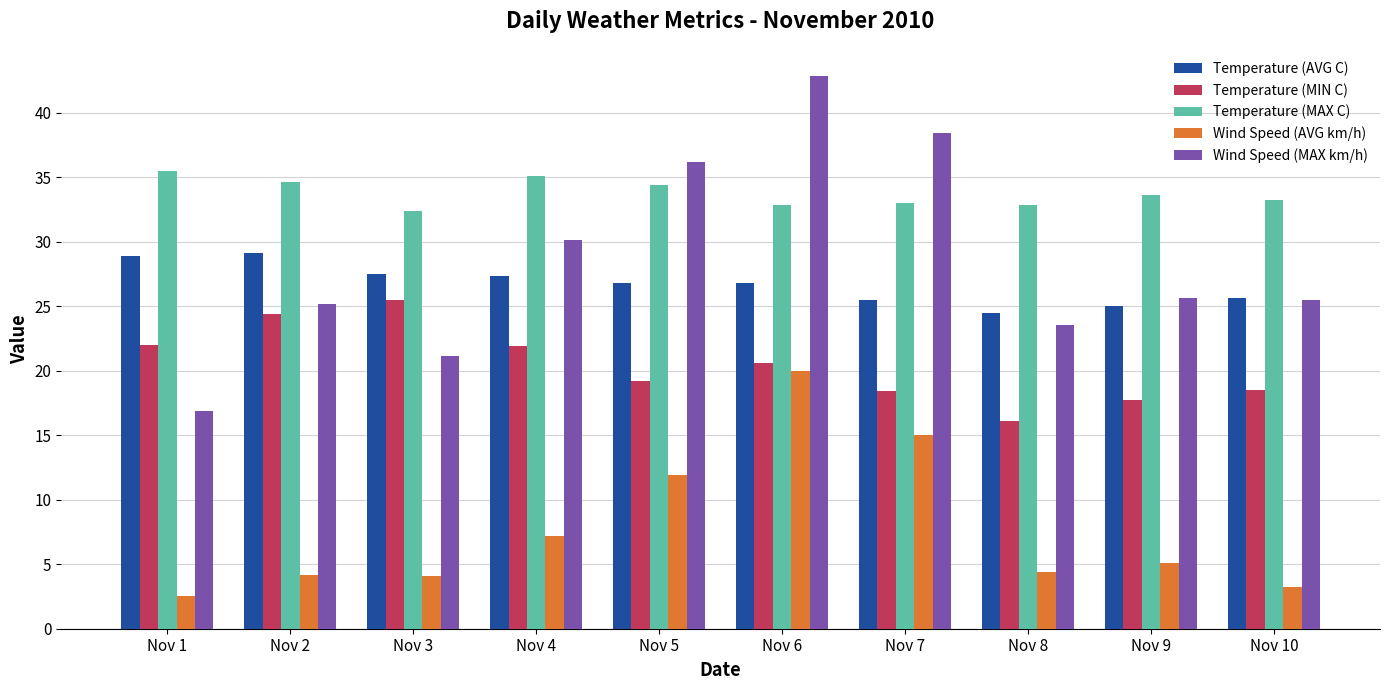

Rank the series by their maximum value, from highest to lowest.

Wind Speed (MAX km/h), Temperature (MAX C), Temperature (AVG C), Temperature (MIN C), Wind Speed (AVG km/h)